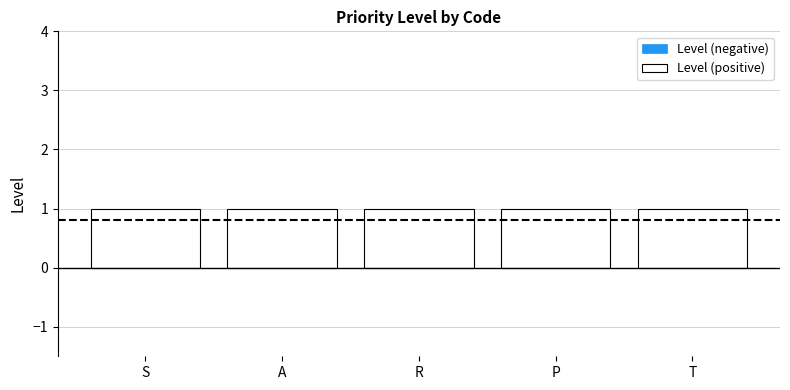

What is the maximum value for Level (positive)?

1